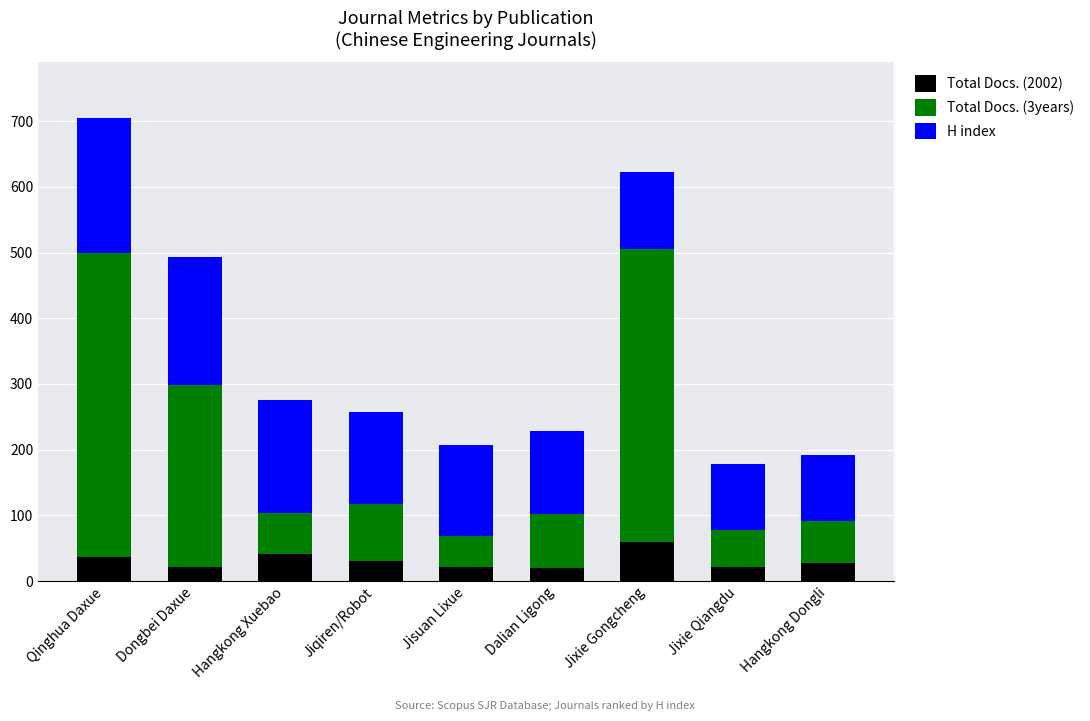

What is the maximum value for Total Docs. (2002)?

60